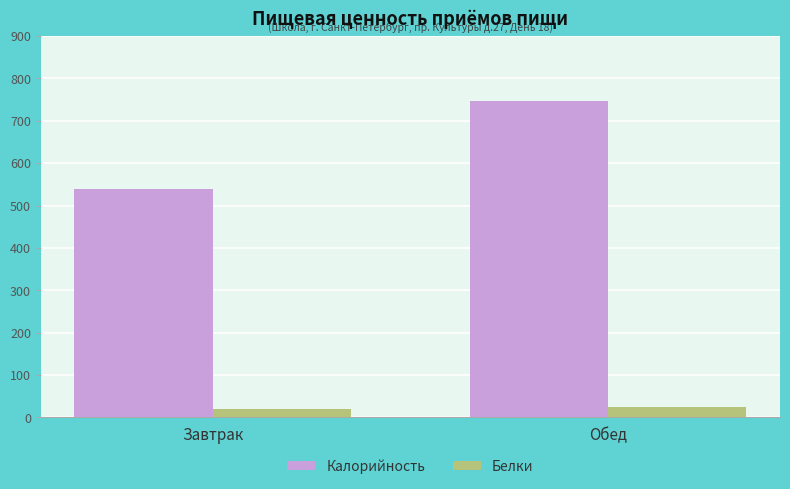

Where does the Калорийность series first go above 745?

Обед